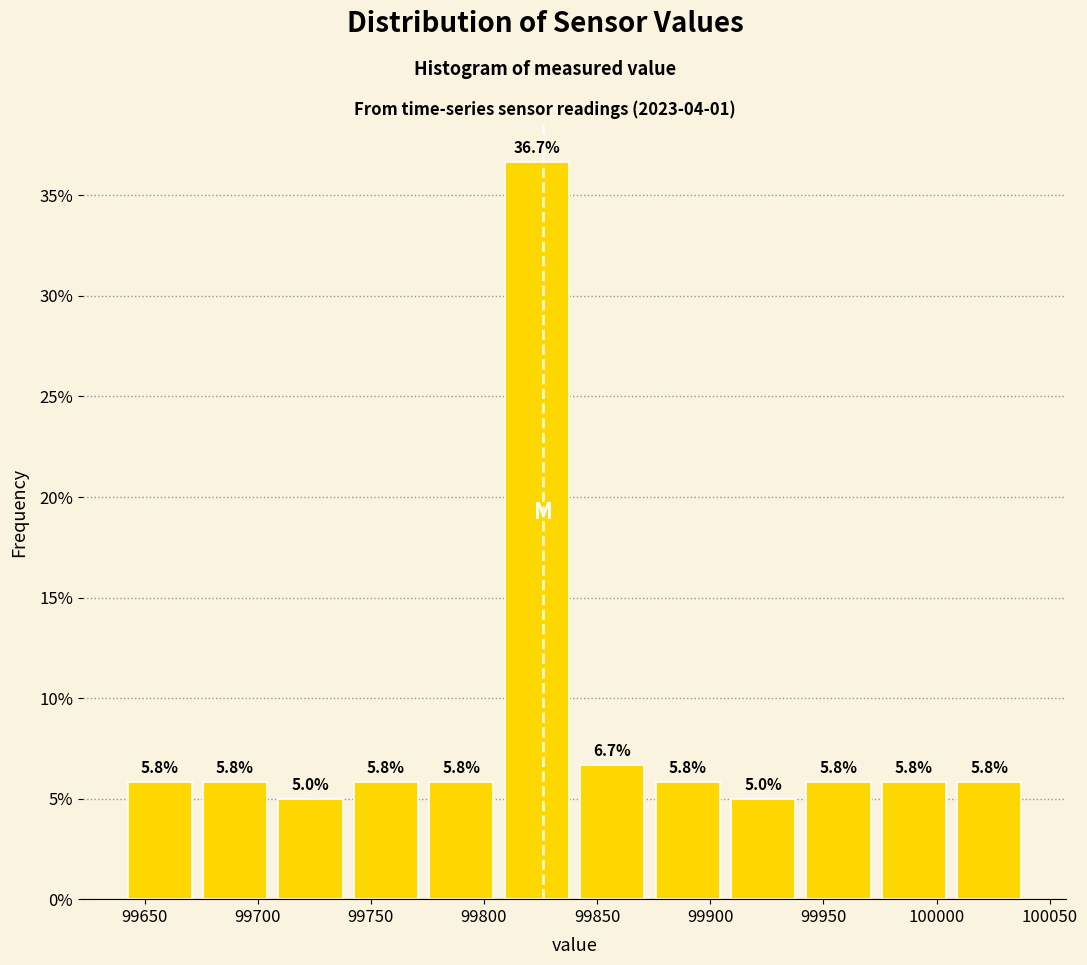

How tall is the bar that spans 99805 to 99840 on the x-axis? The bar edges are not printed on the chart, so give them approximately, as read against the axis.

36.7